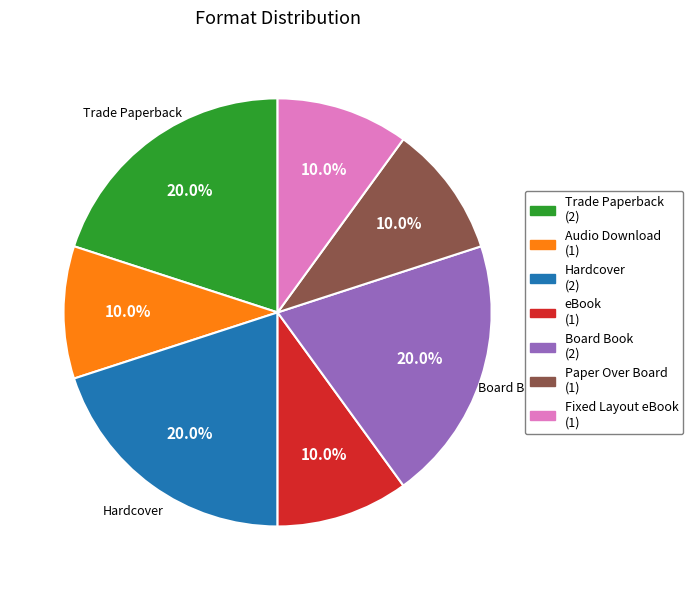

Is there a majority slice in this chart?

No